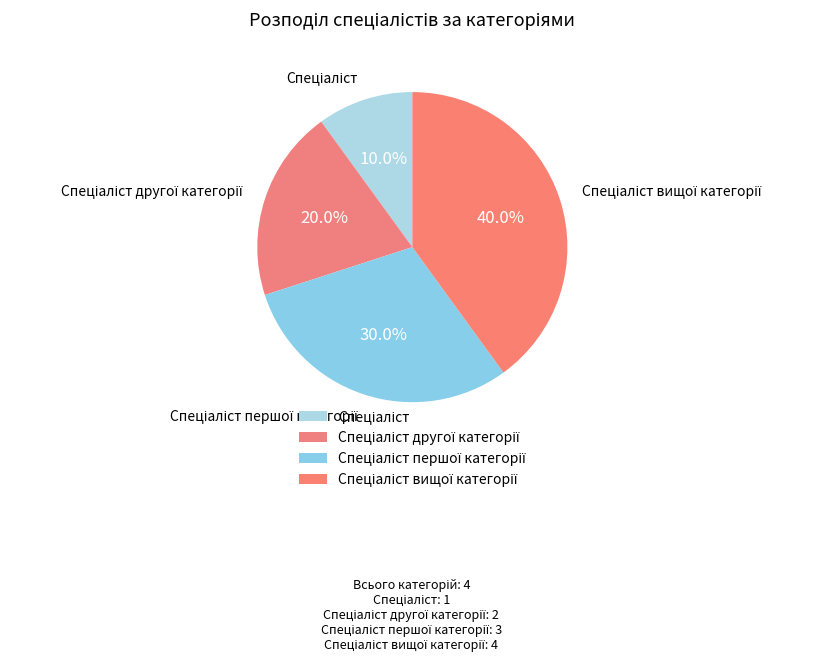

Does any single category account for the majority?

No